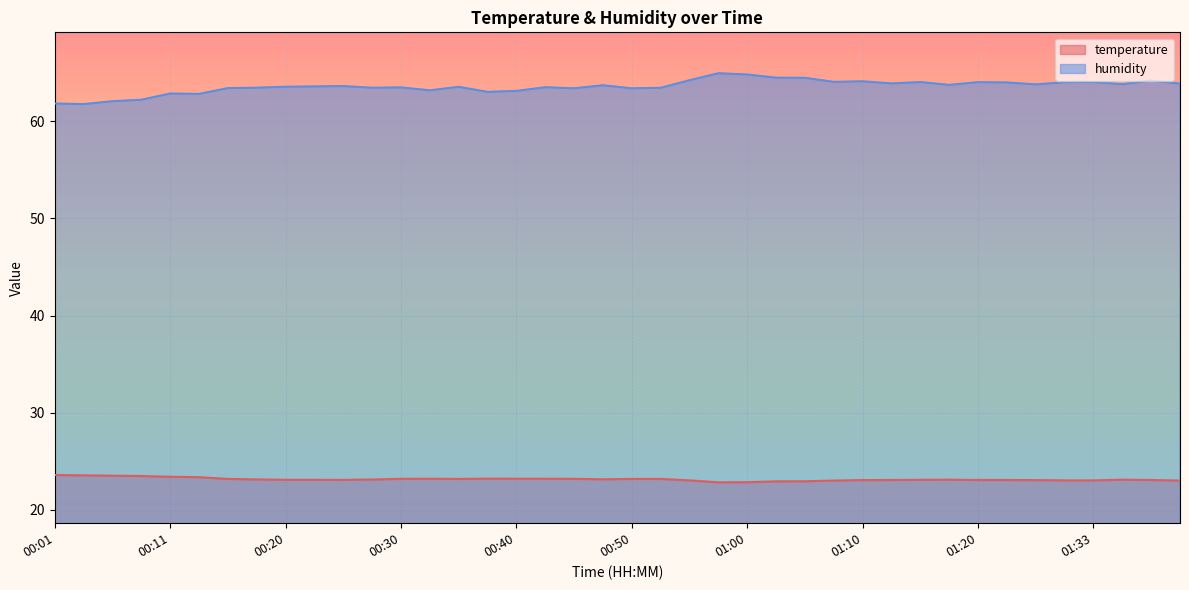

How many lines are shown in the chart?

2